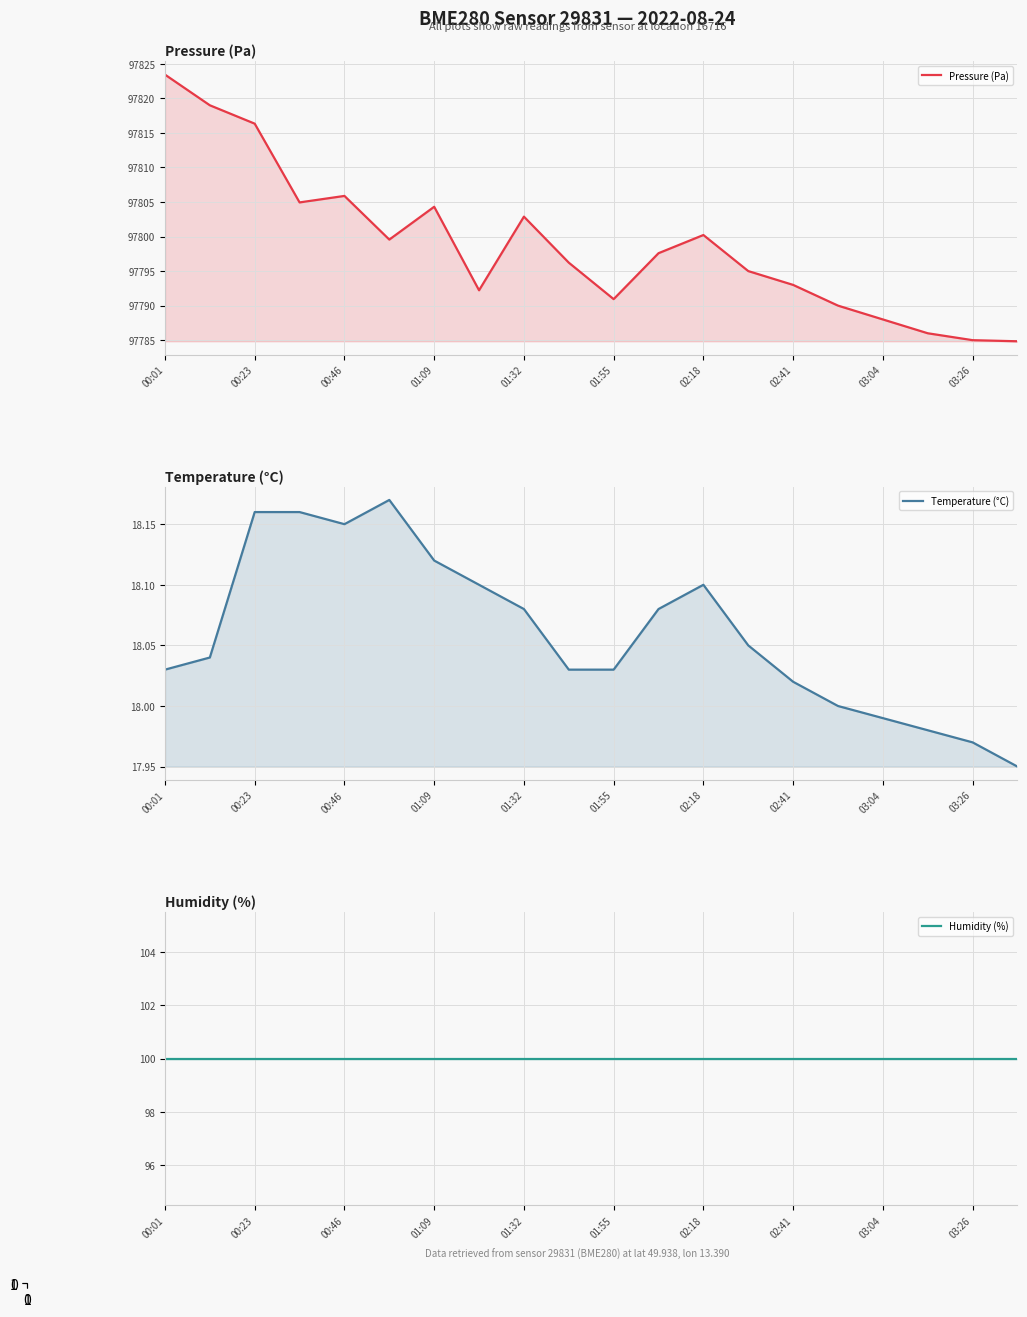

At which category does the chart reach its peak across all series?

00:01